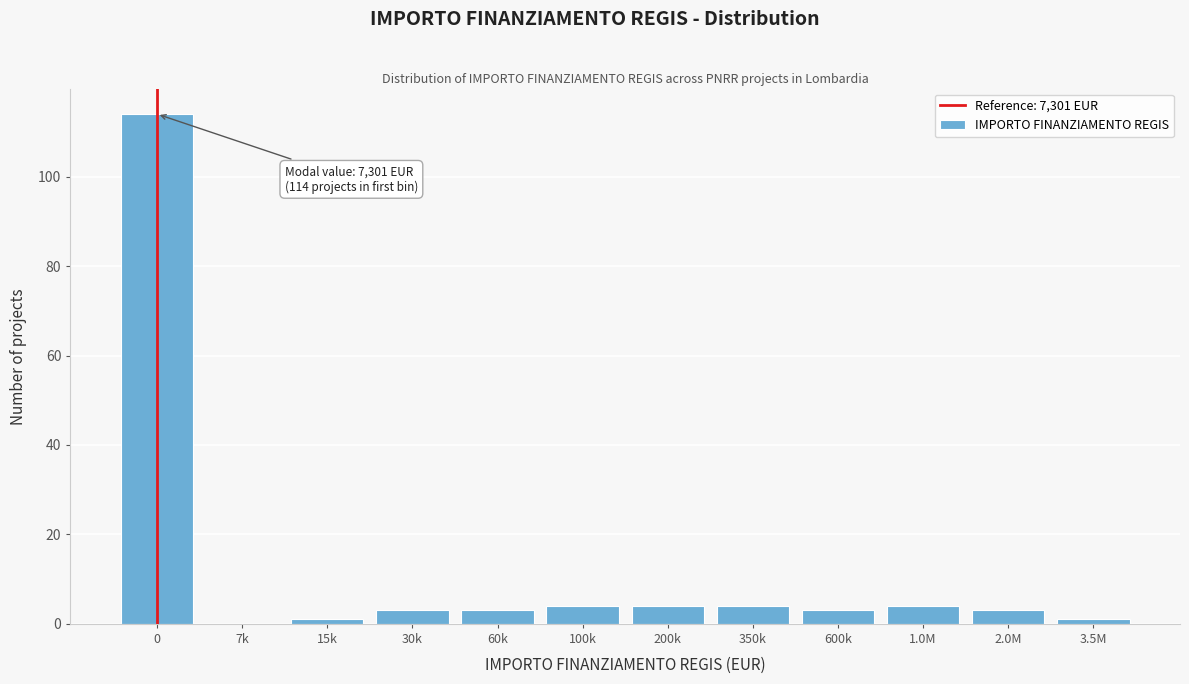

Reading left to right, extract all data points from this chart.

0=114	7k=0	15k=1	30k=3	60k=3	100k=4	200k=4	350k=4	600k=3	1.0M=4	2.0M=3	3.5M=1